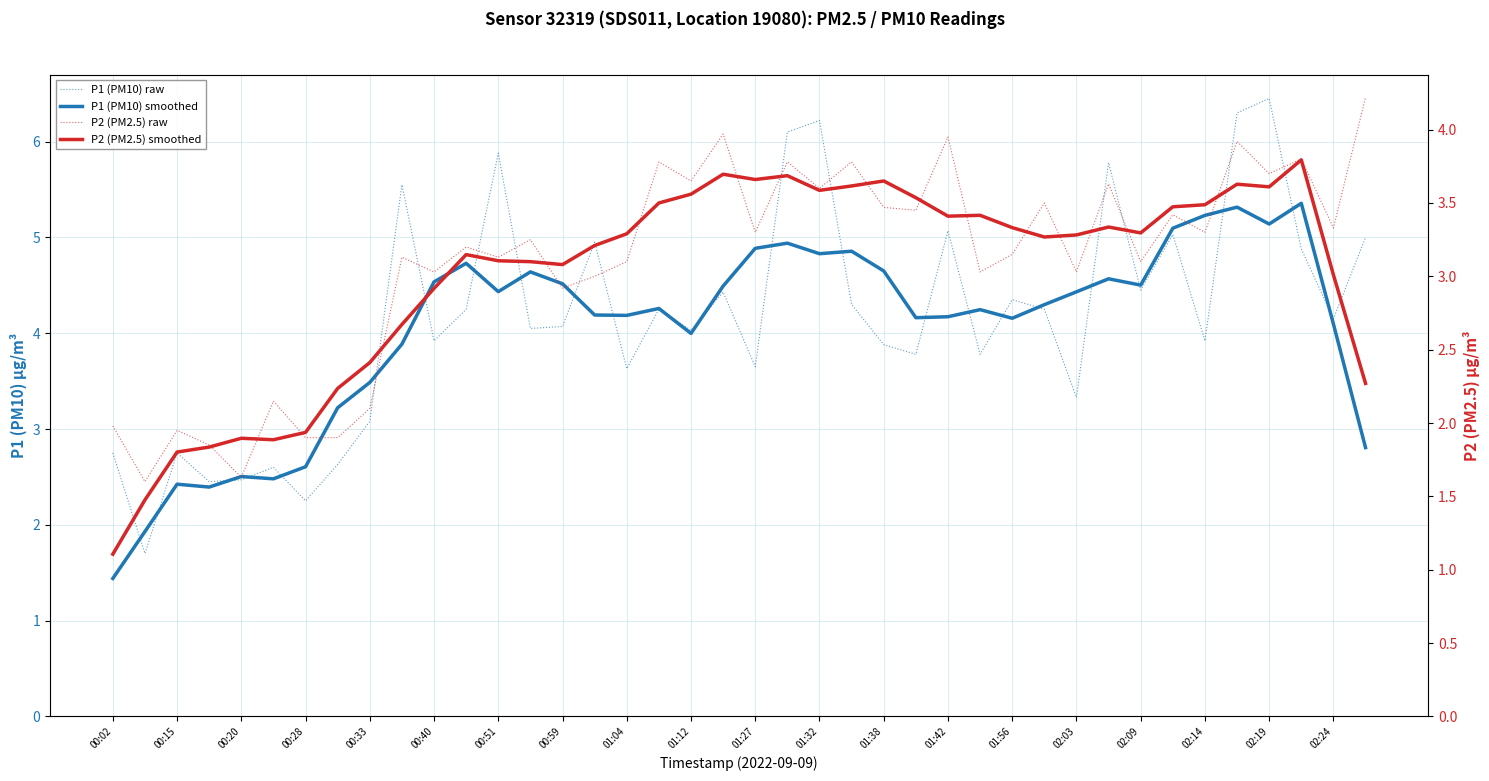

How many values in the P1 (PM10) smoothed series exceed 4?

28